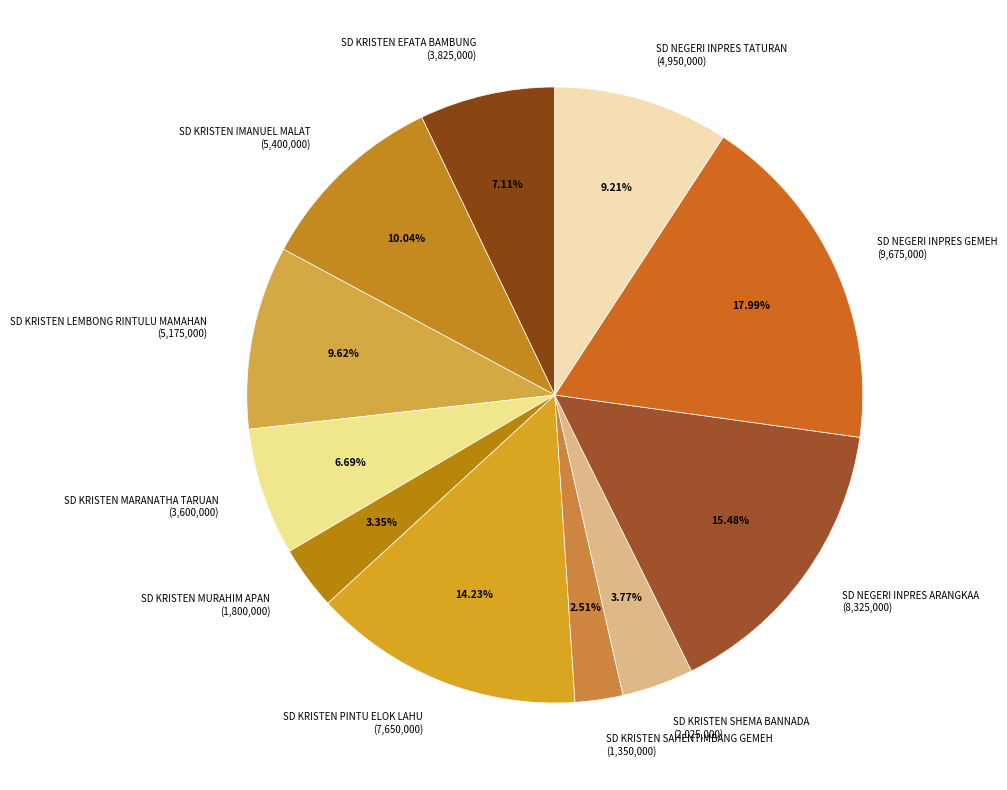

What is the total percentage of SD KRISTEN LEMBONG RINTULU MAMAHAN and SD KRISTEN MURAHIM APAN?

13.0%